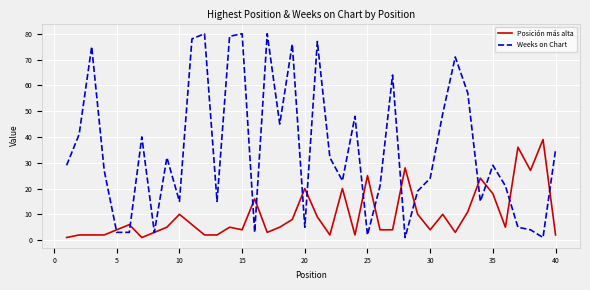

What is the greatest value displayed?

80